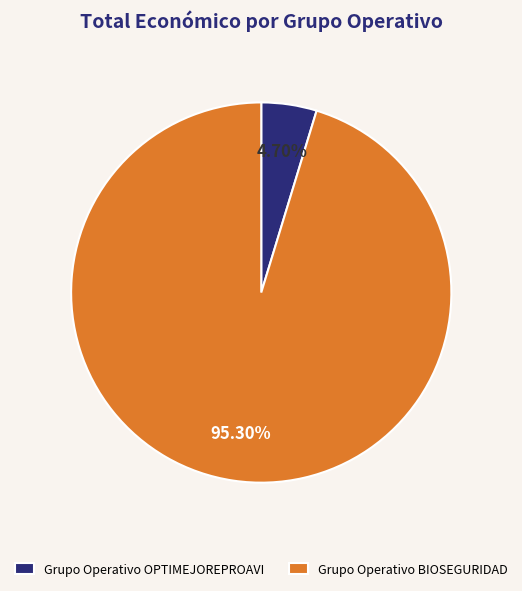

Which has a higher value, Grupo Operativo BIOSEGURIDAD or Grupo Operativo OPTIMEJOREPROAVI?

Grupo Operativo BIOSEGURIDAD